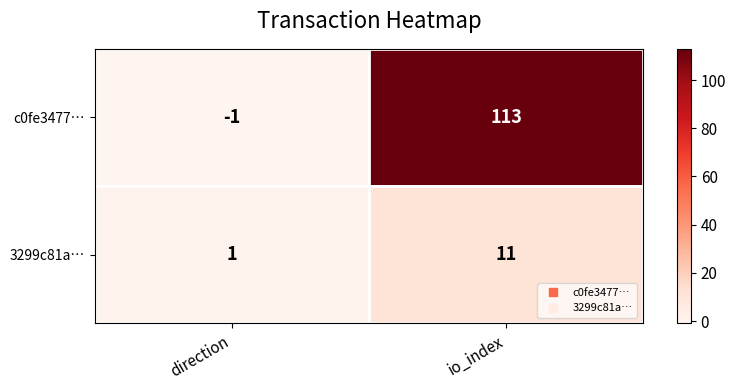

How many categories are shown in the chart?

2